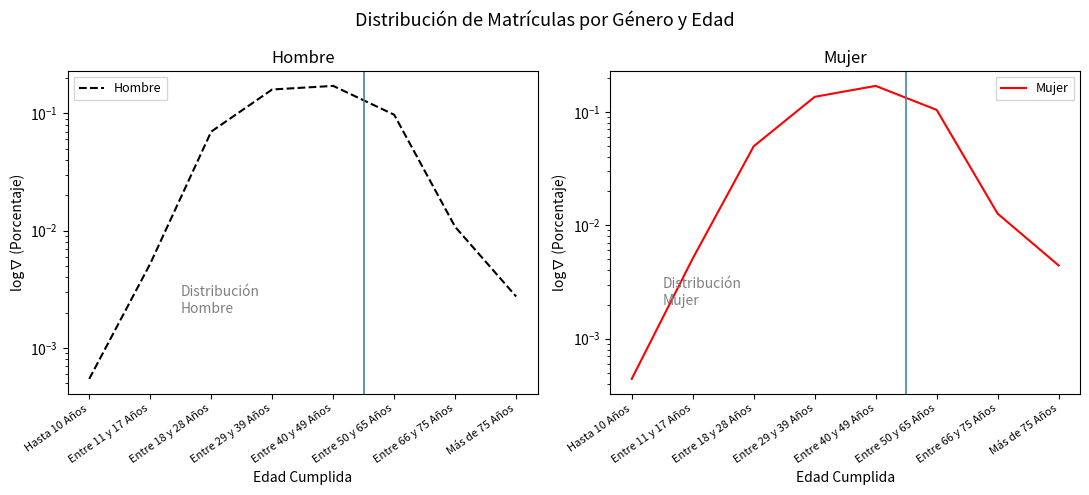

Which series has the largest total across all categories?

Hombre